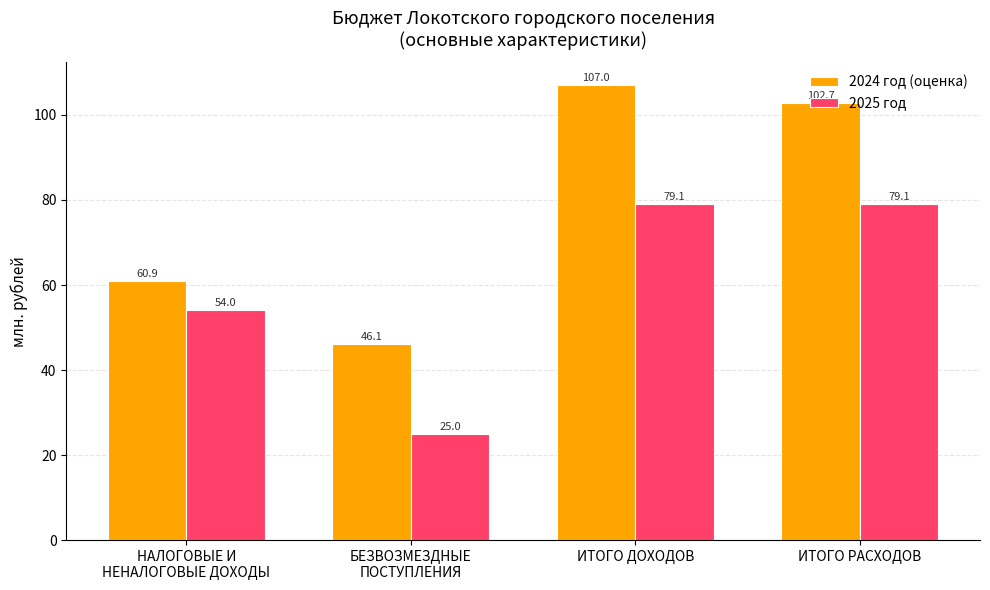

How many values in the 2025 год series are below 79?

2